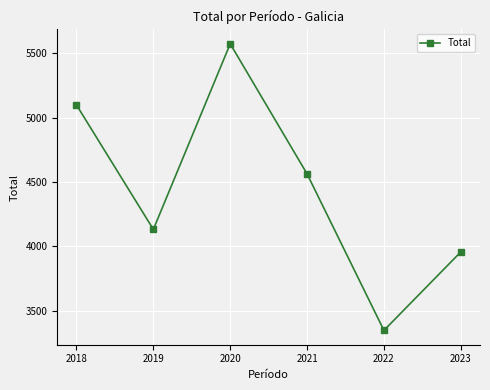

The value at 2022 is 6047. True or false?

False